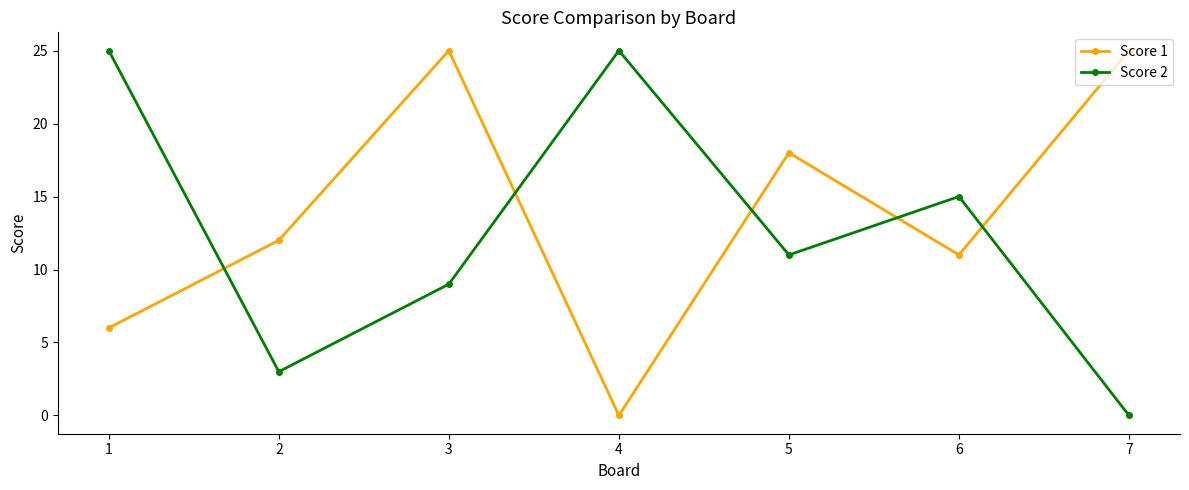

Rank the series by their average value, from lowest to highest.

Score 2, Score 1